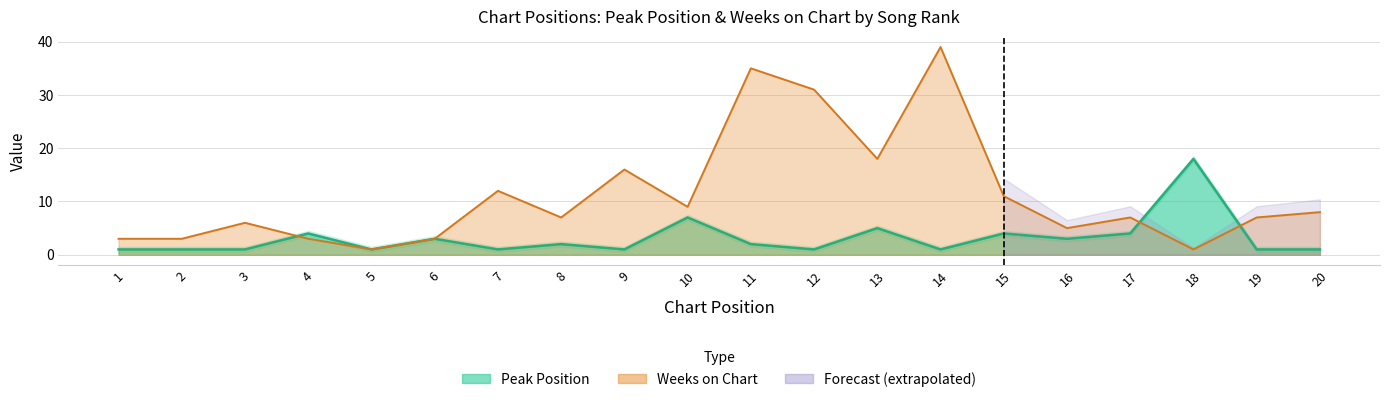

Which series has the largest range (max minus min)?

Weeks on Chart